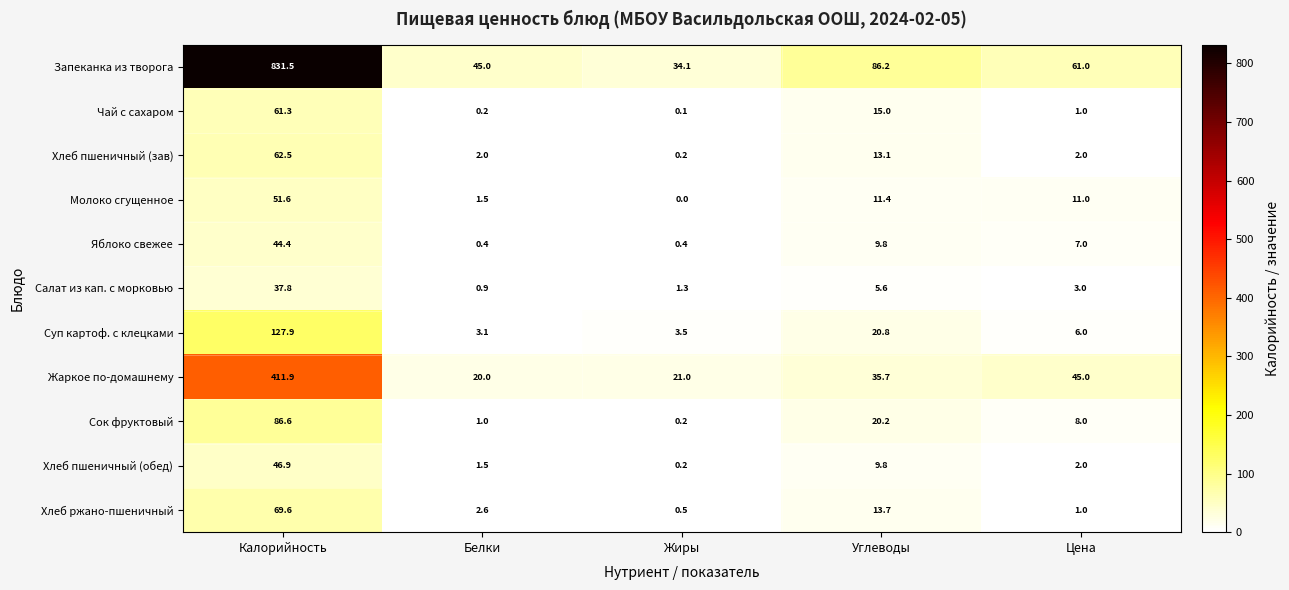

Where does the Сок фруктовый series first go above 8?

Калорийность